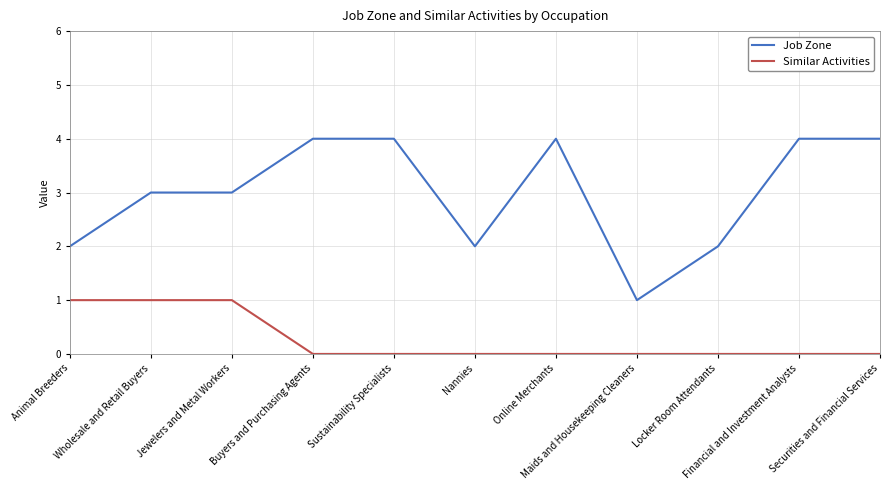

Reading left to right, extract all data points from this chart.

Job Zone: 2	3	3	4	4	2	4	1	2	4	4
Similar Activities: 1	1	1	0	0	0	0	0	0	0	0